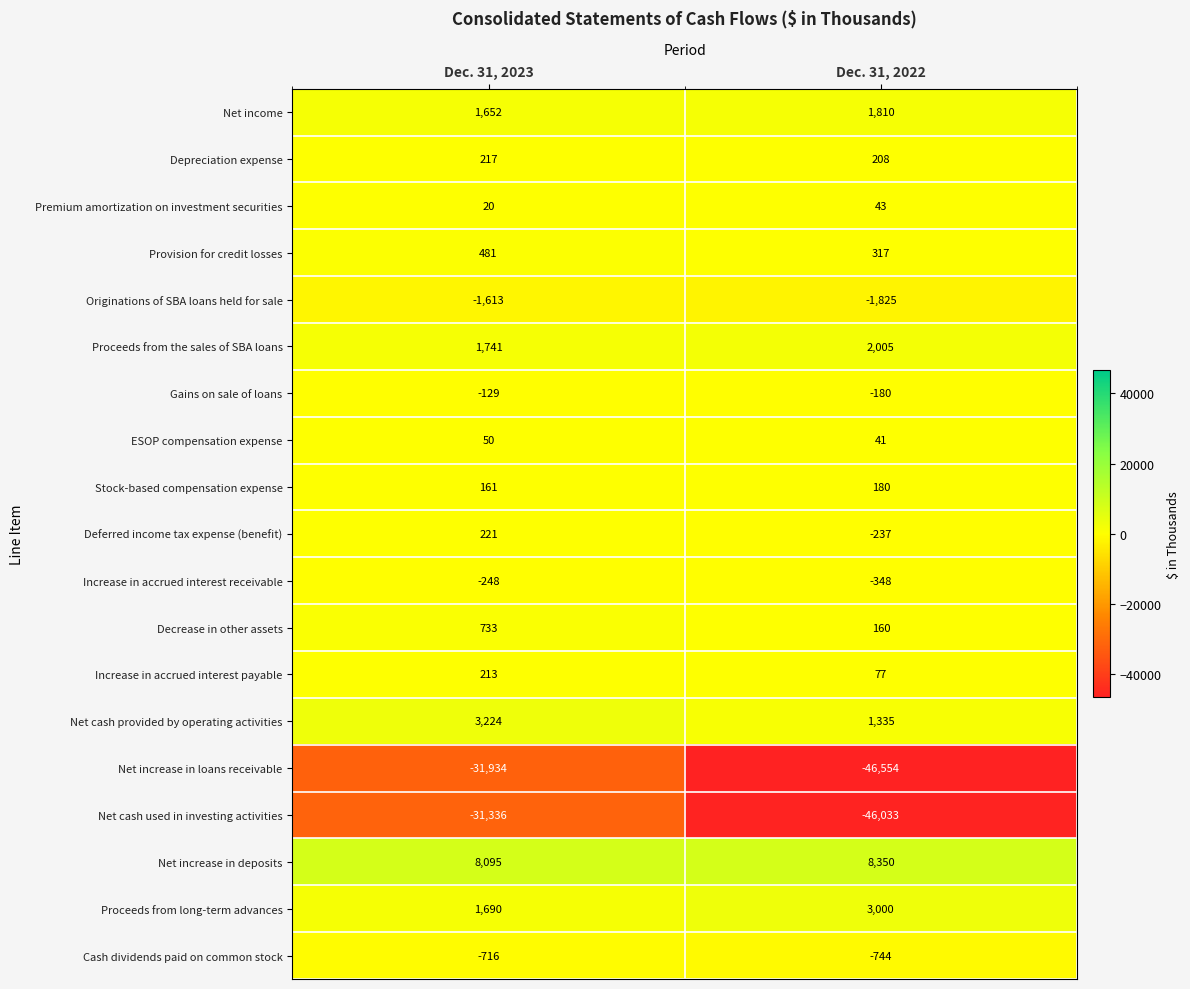

Rank the series by their maximum value, from highest to lowest.

Net increase in deposits, Net cash provided by operating activities, Proceeds from long-term advances, Proceeds from the sales of SBA loans, Net income, Decrease in other assets, Provision for credit losses, Deferred income tax expense (benefit), Depreciation expense, Increase in accrued interest payable, Stock-based compensation expense, ESOP compensation expense, Premium amortization on investment securities, Gains on sale of loans, Increase in accrued interest receivable, Cash dividends paid on common stock, Originations of SBA loans held for sale, Net cash used in investing activities, Net increase in loans receivable